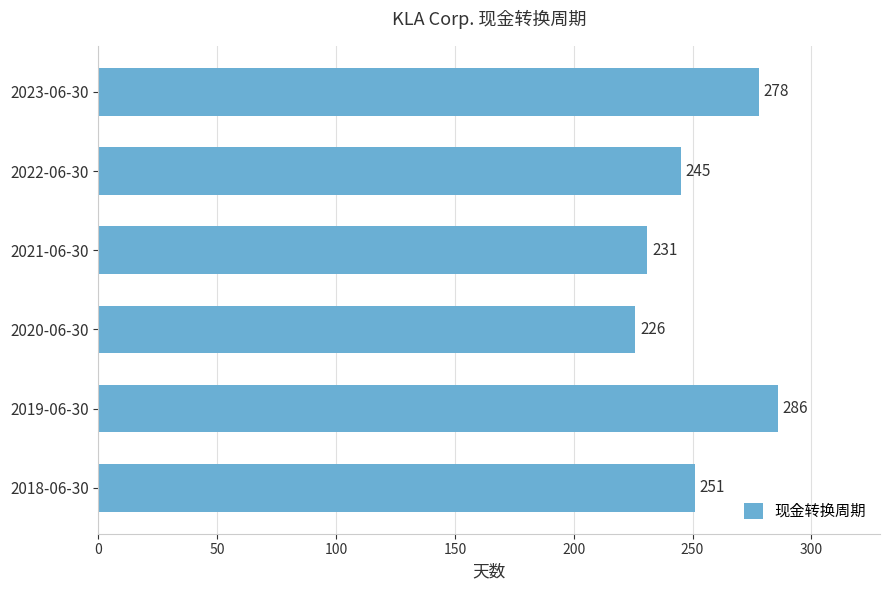

At which category does the chart reach its minimum across all series?

2020-06-30